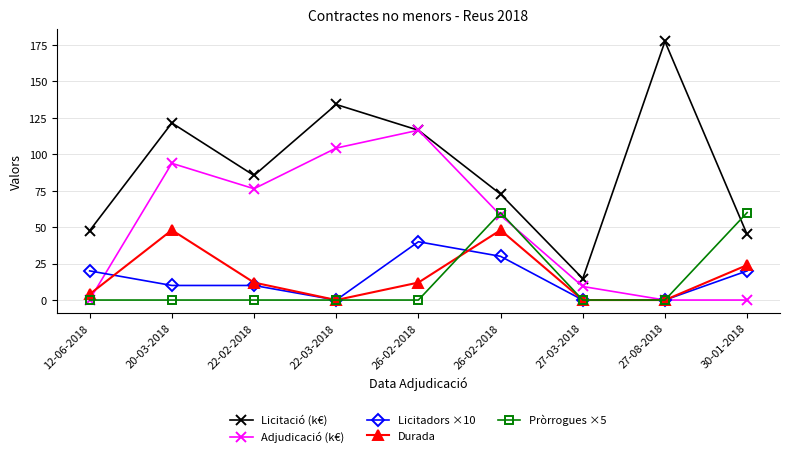

What are all the series names shown in the legend?

Licitació (k€), Adjudicació (k€), Licitadors ×10, Durada, Pròrrogues ×5